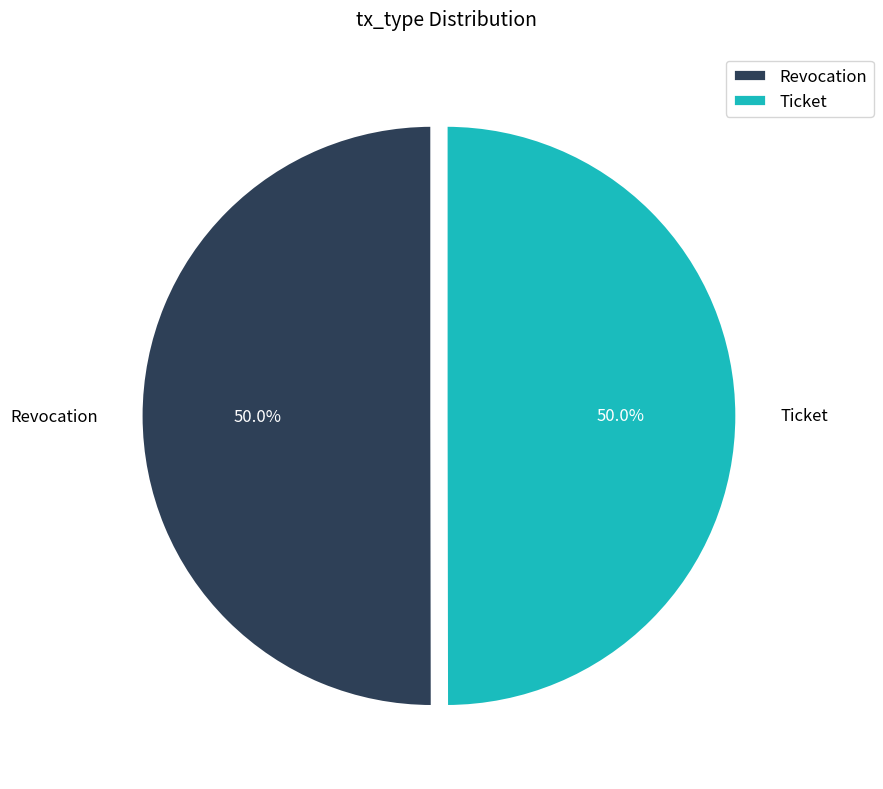

What percentage is NOT represented by Ticket?

50.0%